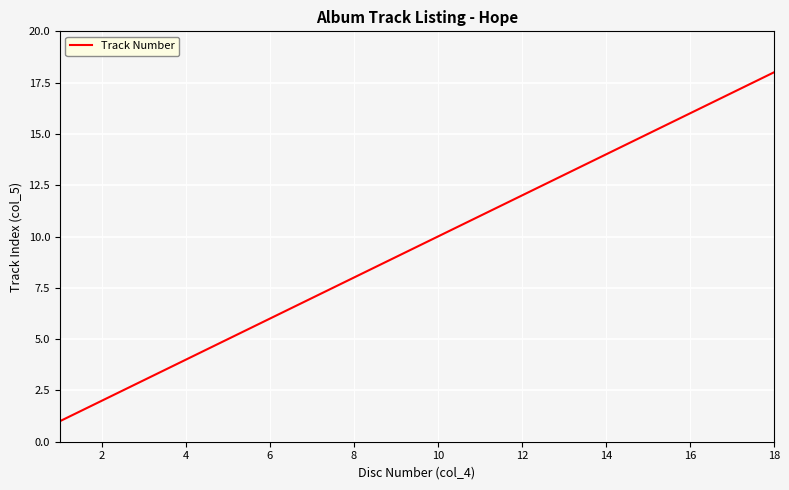

What is the difference between the maximum and minimum values?

17